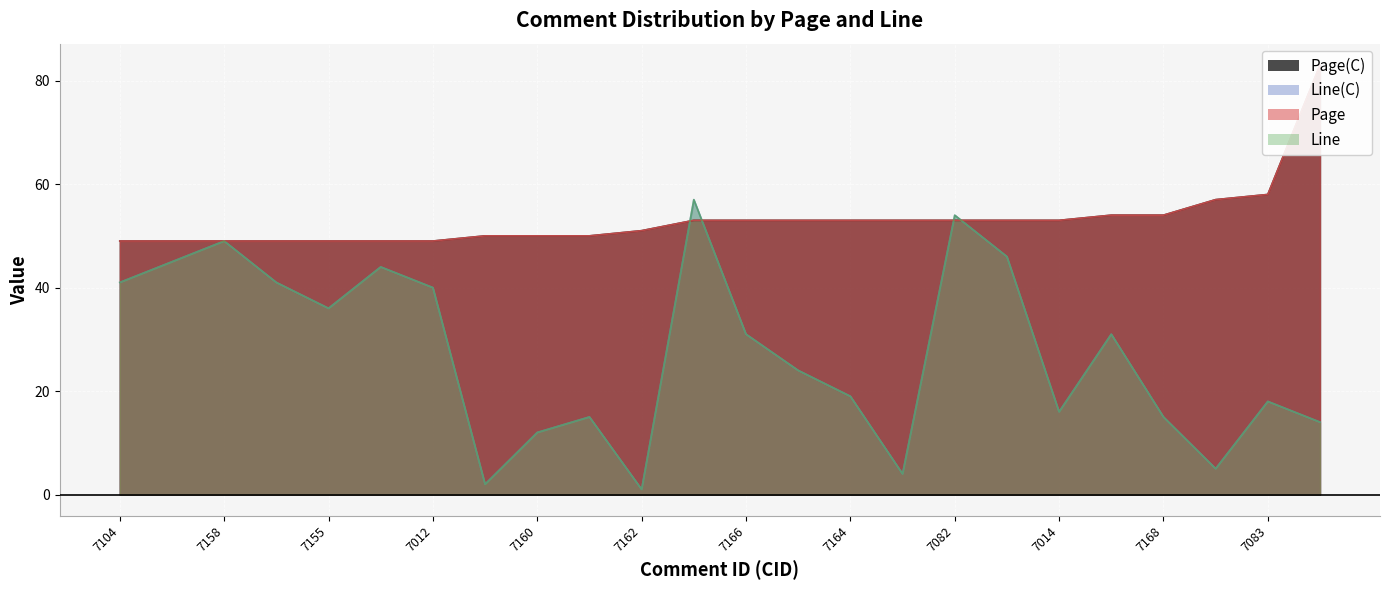

How many data points does each series have?

24